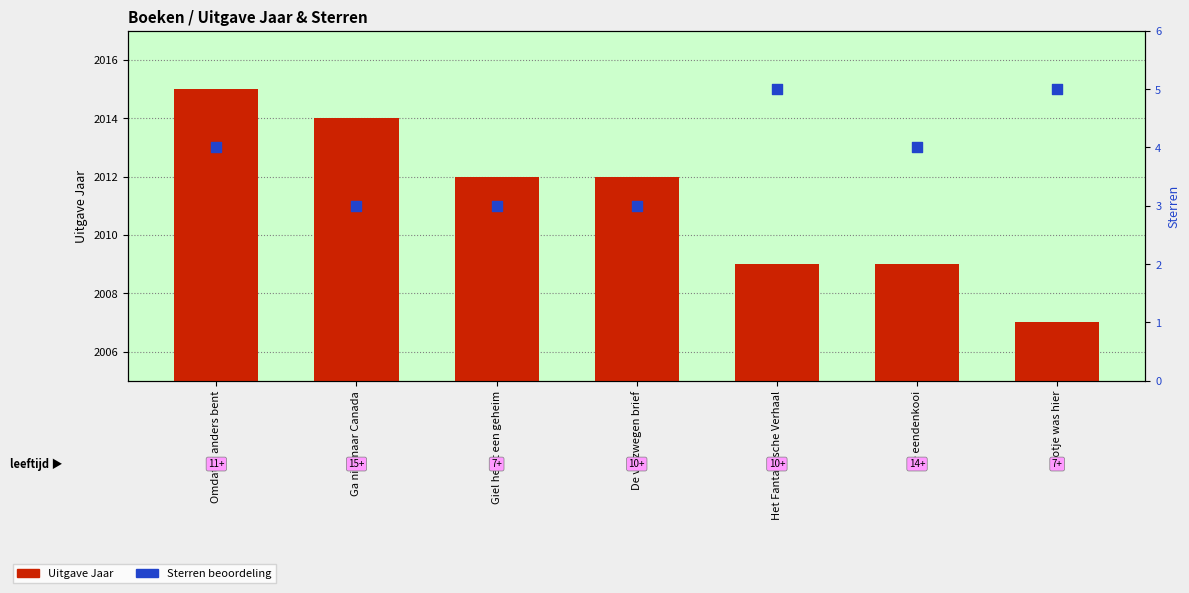

What is the total value across all series at Omdat jij anders bent?

2019